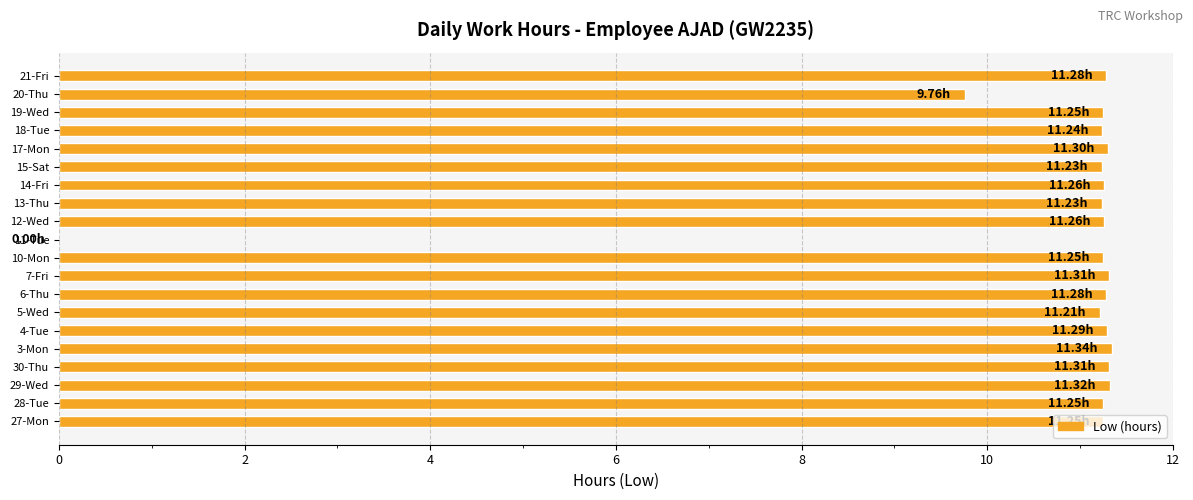

How many values are above zero?

19